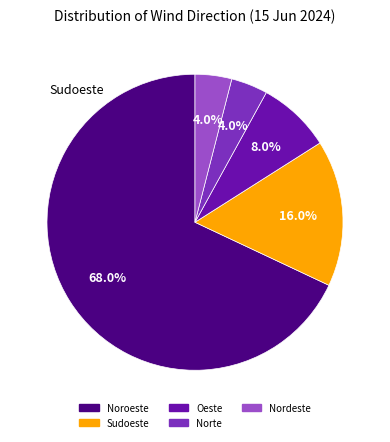

What is the smallest slice in the pie chart?

Norte